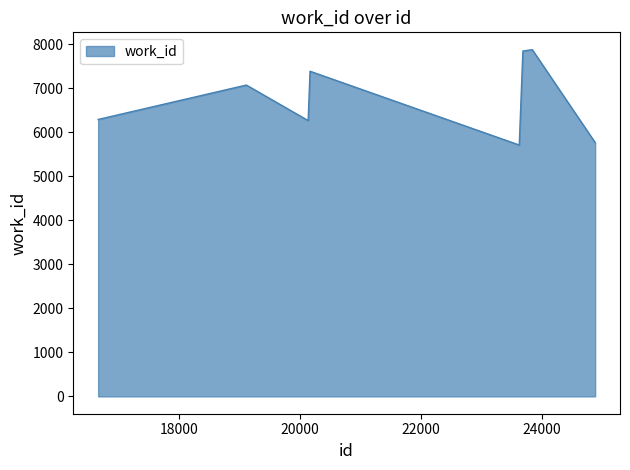

What is the difference between the maximum and minimum values?

2167